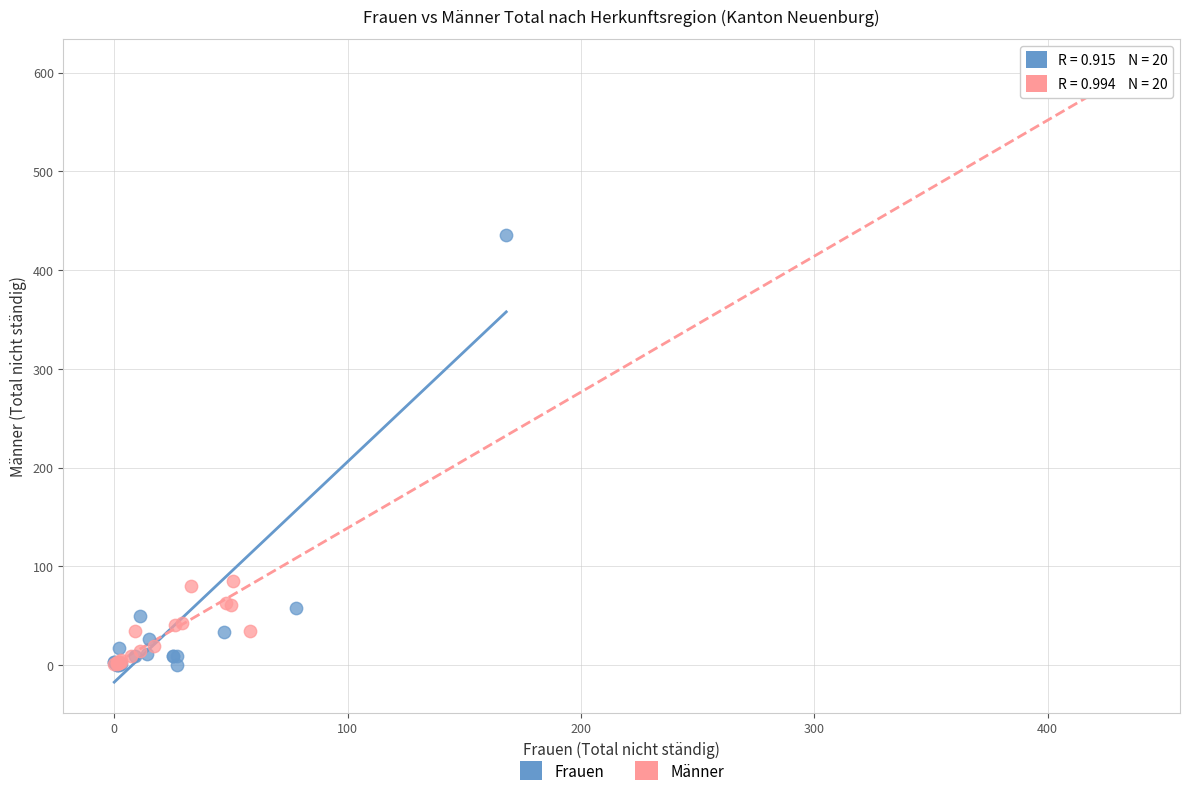

Which series has the largest Y range (max minus min)?

Männer